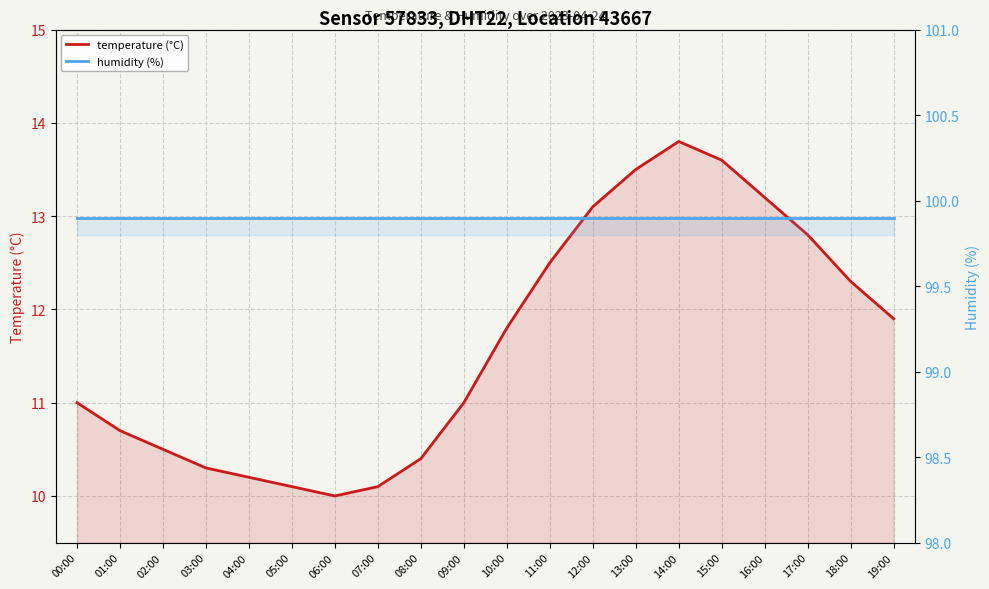

What is the sum of all temperature (°C) values?

232.8